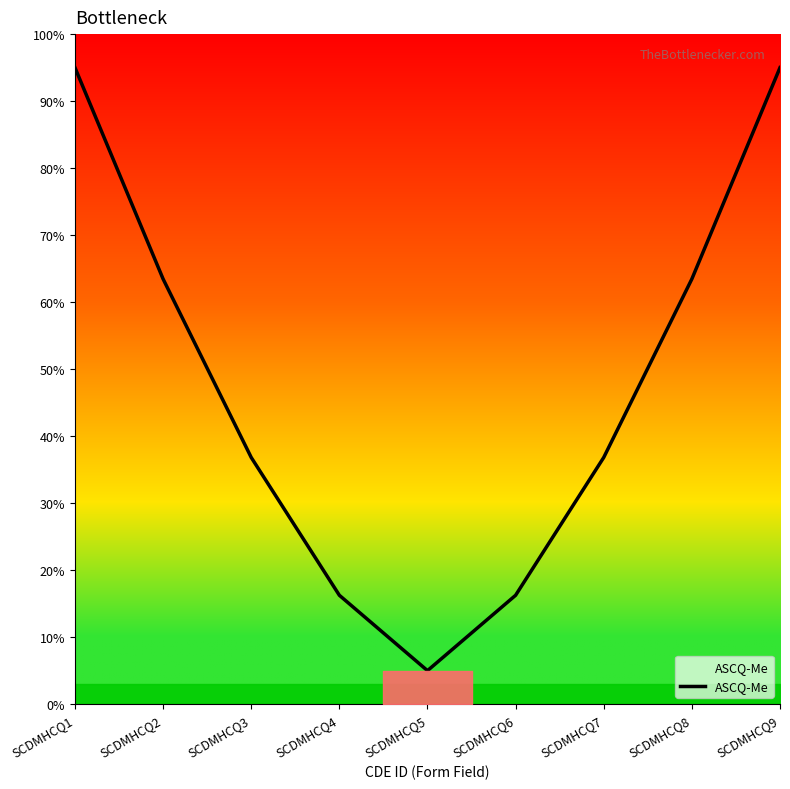

What is the value of the 6th point from the left?

16.2